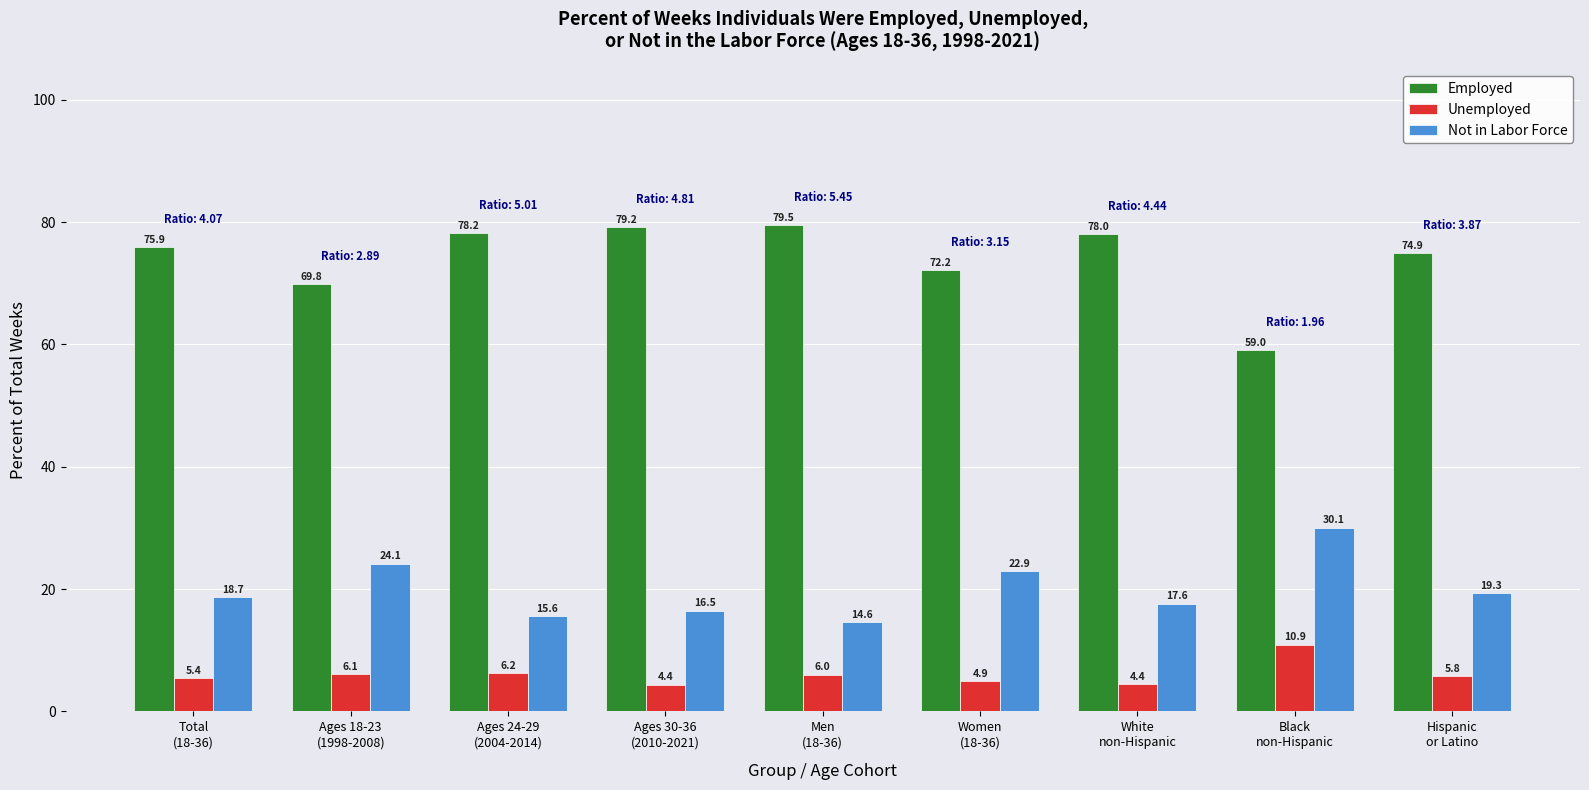

What is the value of the Employed bar at the 6th from the left?

72.2